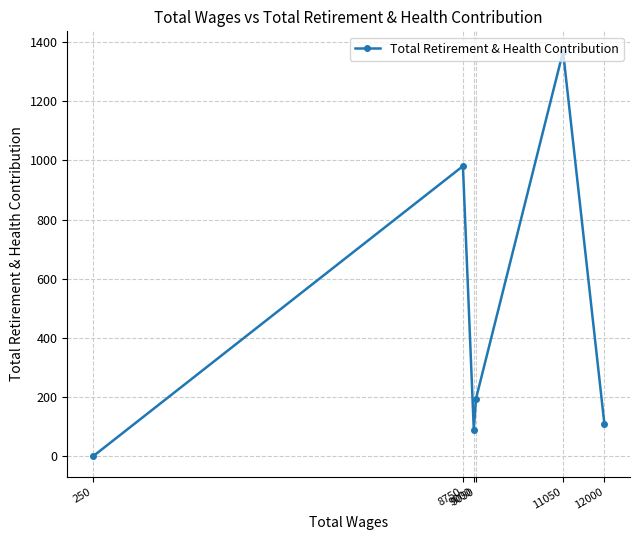

How many lines are shown in the chart?

1